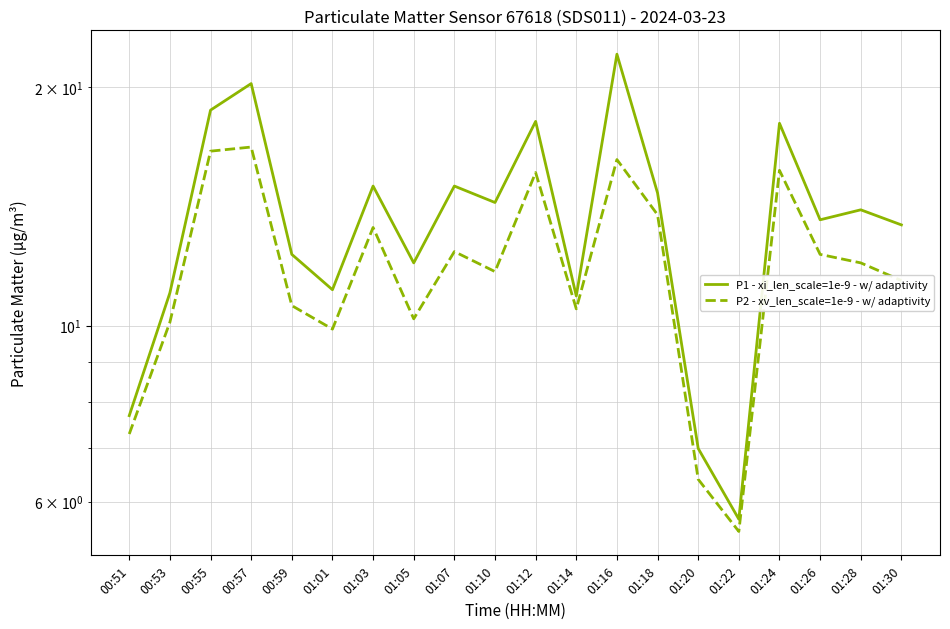

How many interior local valleys does the P2 - xv_len_scale=1e-9 - w/ adaptivity series have?

5